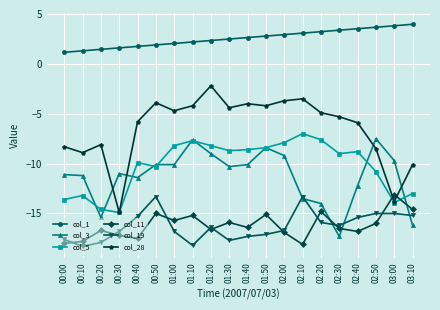

True or false: col_19 and col_1 cross at least once.

False